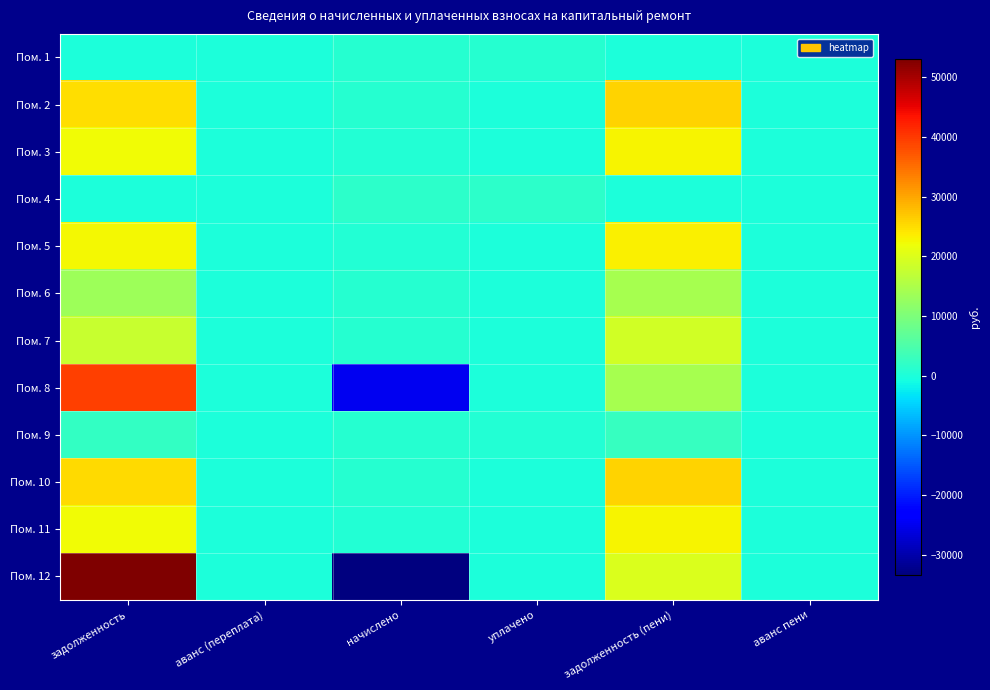

Reading right to left, transcribe all the data shown in this chart.

Пом. 1: аванс пени=0.2	задолженность (пени)=0.0	уплачено=906.0	начислено=906.4	аванс (переплата)=0.5	задолженность=0.0
Пом. 2: аванс пени=0.0	задолженность (пени)=25789.5	уплачено=0.0	начислено=772.9	аванс (переплата)=0.0	задолженность=25016.6
Пом. 3: аванс пени=0.0	задолженность (пени)=22732.1	уплачено=0.0	начислено=681.3	аванс (переплата)=0.0	задолженность=22050.8
Пом. 4: аванс пени=0.0	задолженность (пени)=0.0	уплачено=1446.2	начислено=1446.2	аванс (переплата)=0.0	задолженность=0.0
Пом. 5: аванс пени=0.0	задолженность (пени)=23130.8	уплачено=0.0	начислено=693.2	аванс (переплата)=0.0	задолженность=22437.6
Пом. 6: аванс пени=0.0	задолженность (пени)=14264.5	уплачено=0.0	начислено=772.3	аванс (переплата)=0.0	задолженность=13492.2
Пом. 7: аванс пени=0.0	задолженность (пени)=18688.5	уплачено=0.0	начислено=960.1	аванс (переплата)=0.0	задолженность=17728.4
Пом. 8: аванс пени=0.0	задолженность (пени)=14577.2	уплачено=0.0	начислено=-24753.2	аванс (переплата)=0.0	задолженность=39330.4
Пом. 9: аванс пени=0.0	задолженность (пени)=2709.8	уплачено=650.0	начислено=962.1	аванс (переплата)=0.0	задолженность=2397.6
Пом. 10: аванс пени=0.0	задолженность (пени)=26055.5	уплачено=0.0	начислено=780.9	аванс (переплата)=0.0	задолженность=25274.6
Пом. 11: аванс пени=0.0	задолженность (пени)=22732.1	уплачено=0.0	начислено=681.3	аванс (переплата)=0.0	задолженность=22050.8
Пом. 12: аванс пени=0.0	задолженность (пени)=19691.1	уплачено=0.0	начислено=-33437.2	аванс (переплата)=0.0	задолженность=53128.3